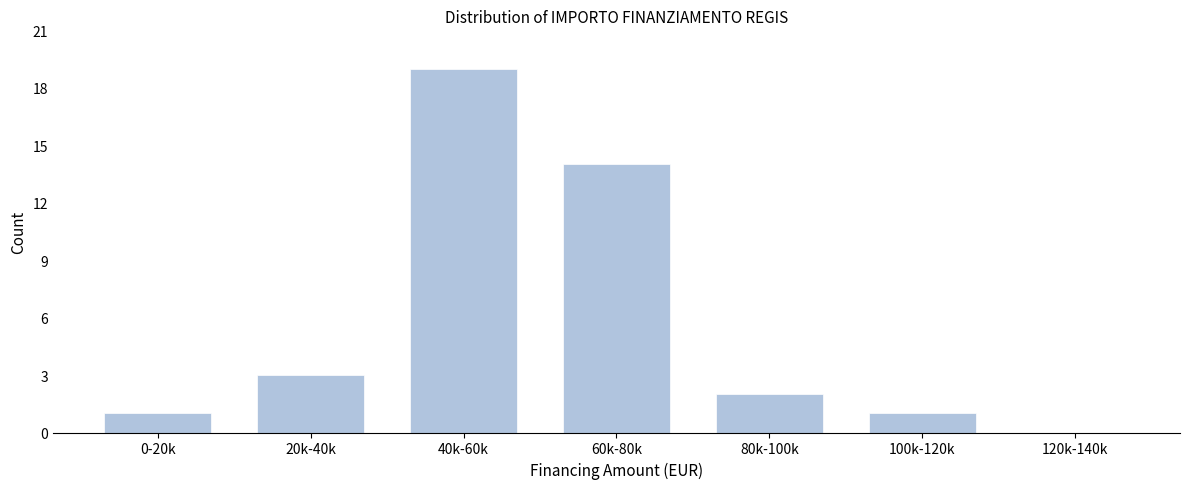

Reading right to left, what are all the values shown in this chart?

120k-140k=0	100k-120k=1	80k-100k=2	60k-80k=14	40k-60k=19	20k-40k=3	0-20k=1